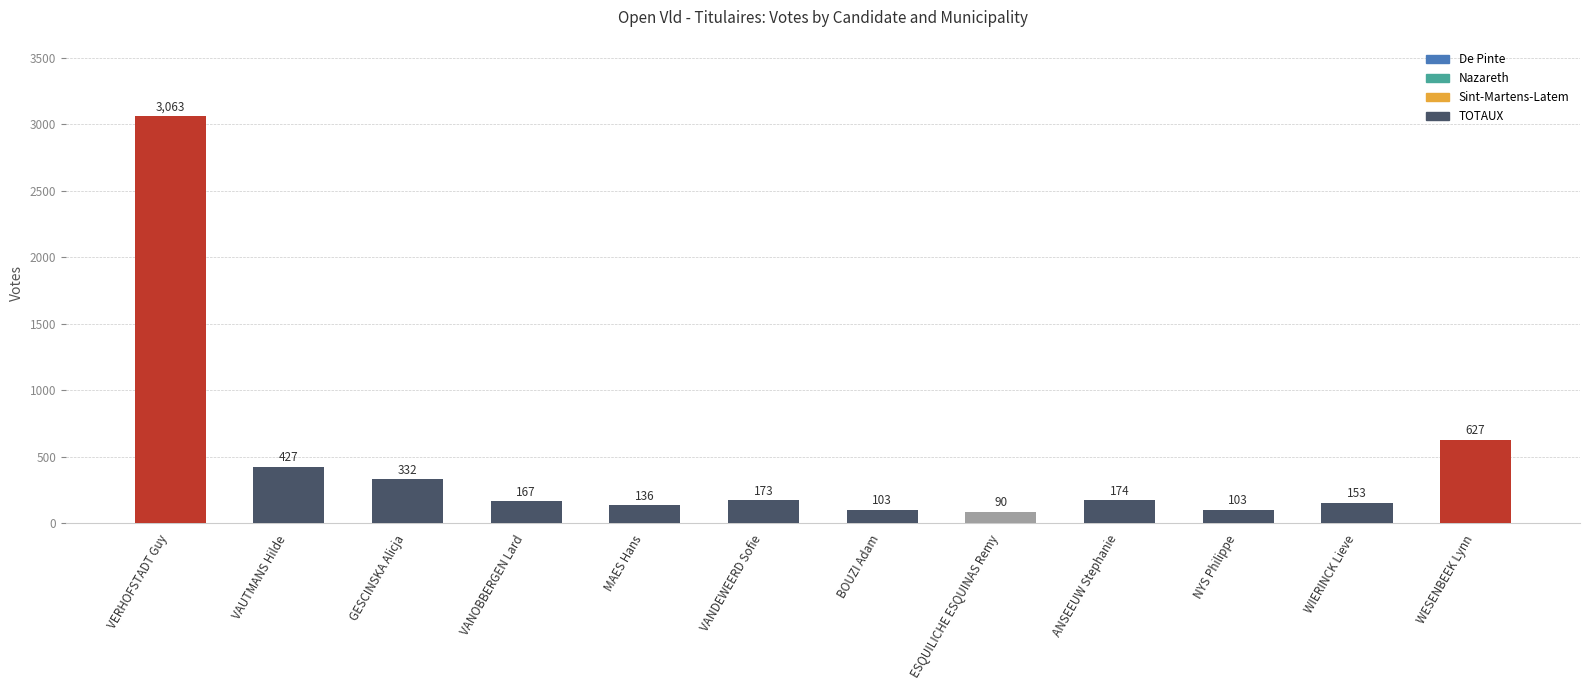

Does the chart contain any negative values?

No